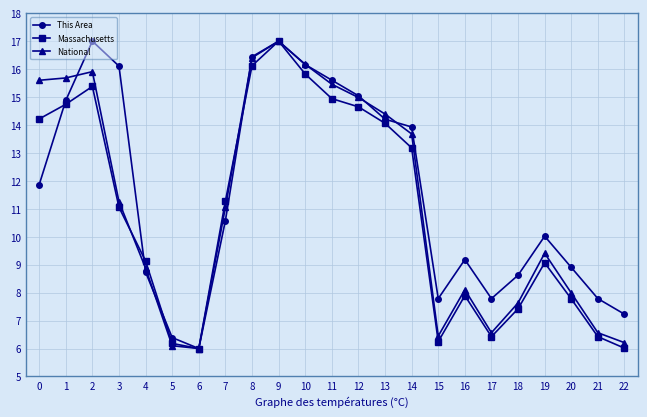

True or false: Massachusetts has a value of 16.1 at 8.

True